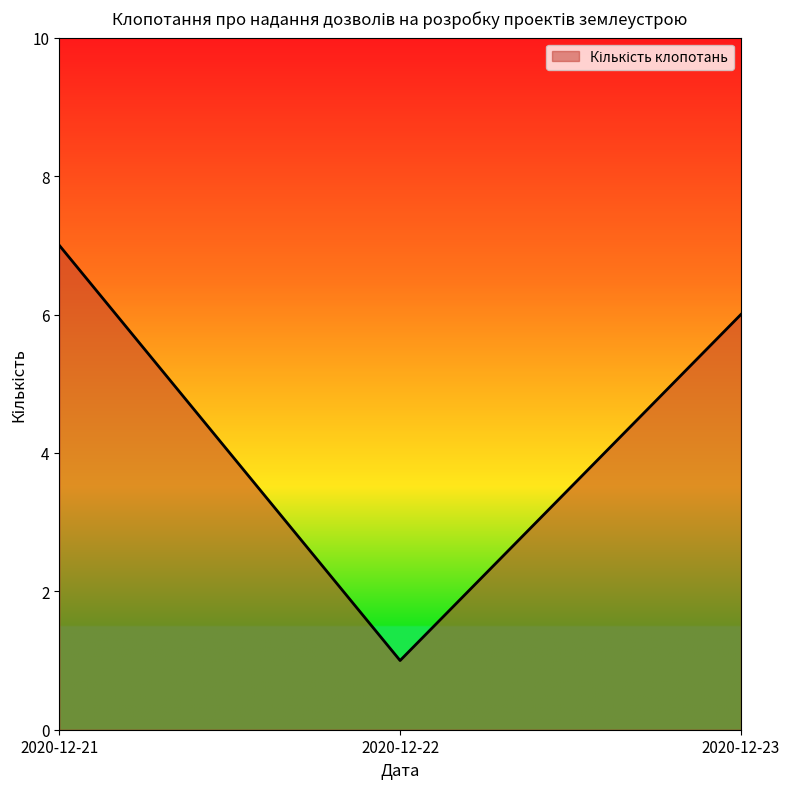

Reading right to left, transcribe all the data shown in this chart.

6	1	7